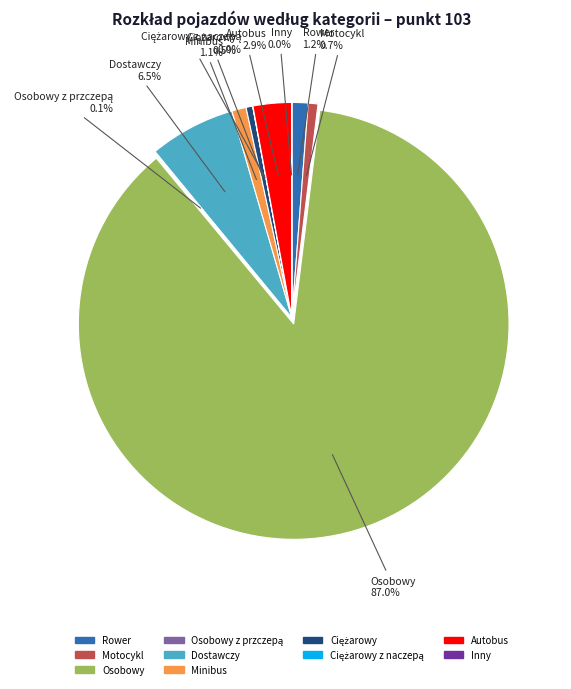

Is there a majority slice in this chart?

Yes